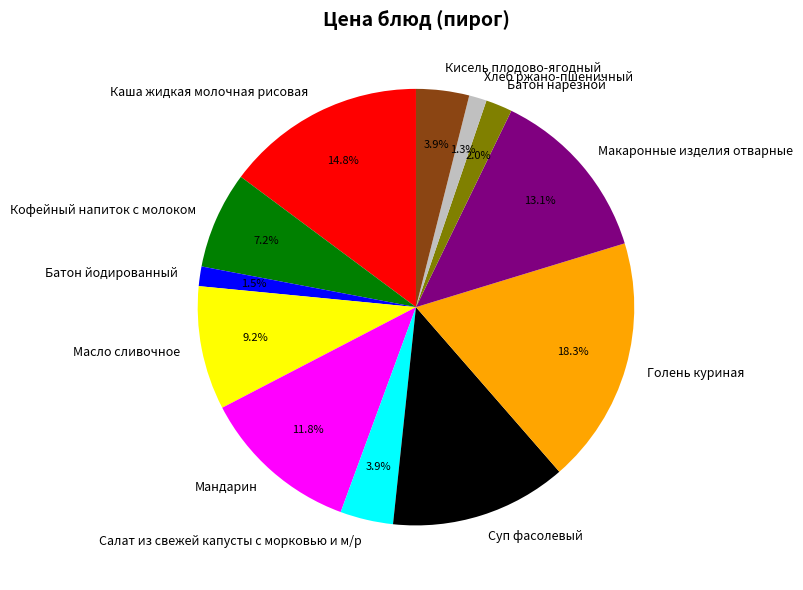

To the nearest percent, what is the difference between the Хлеб ржано-пшеничный and Кофейный напиток с молоком slice percentages?

6%